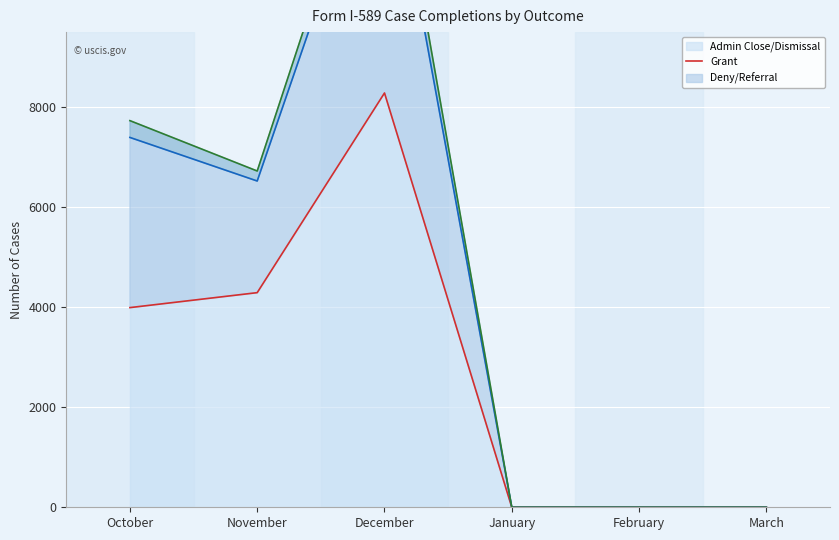

Which series has the largest total across all categories?

Deny/Referral (line)